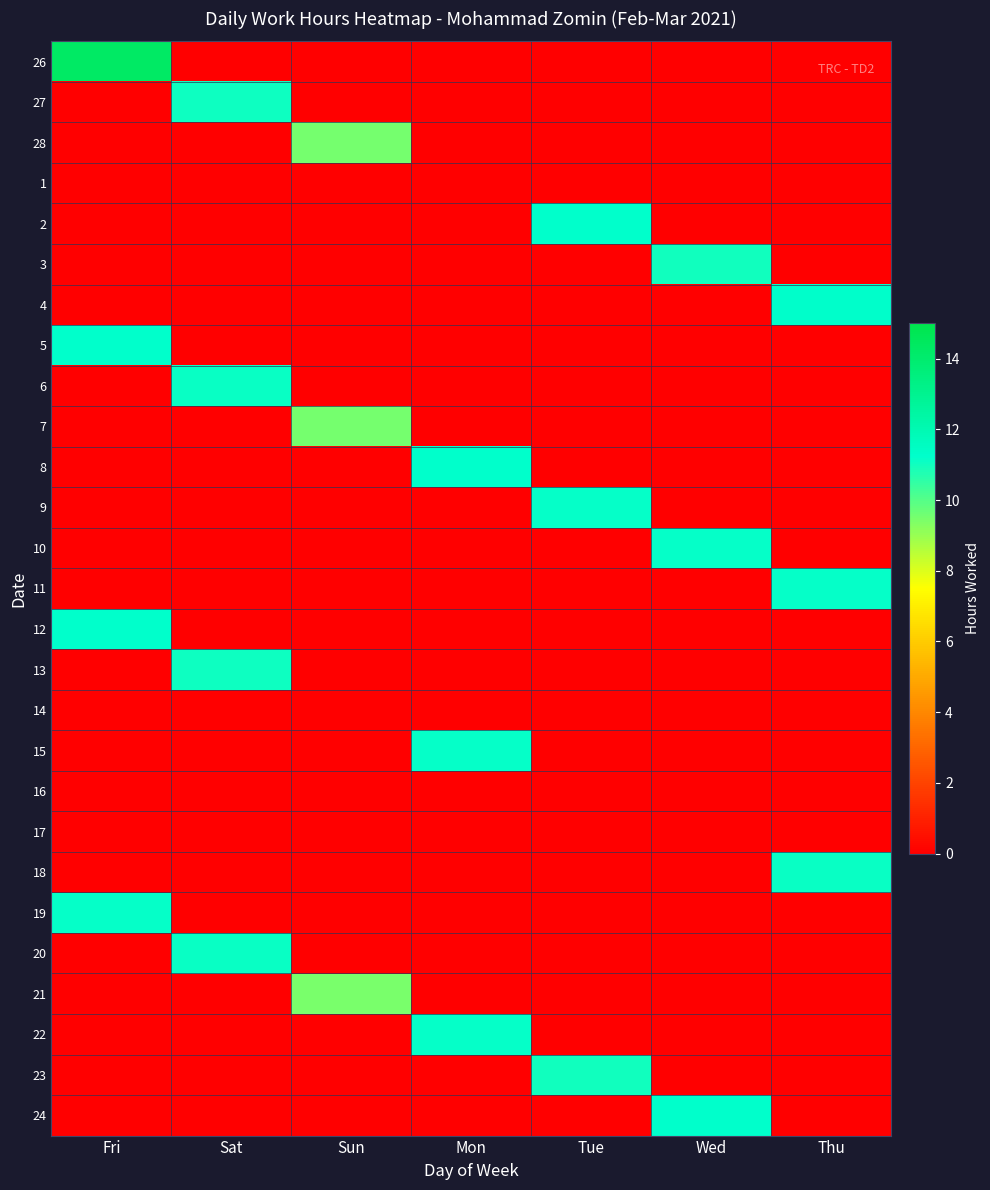

List the series in order of their peak value, lowest first.

1, 14, 16, 17, 21, 7, 28, 23, 3, 13, 27, 6, 18, 20, 11, 15, 10, 22, 9, 19, 2, 5, 8, 24, 12, 4, 26